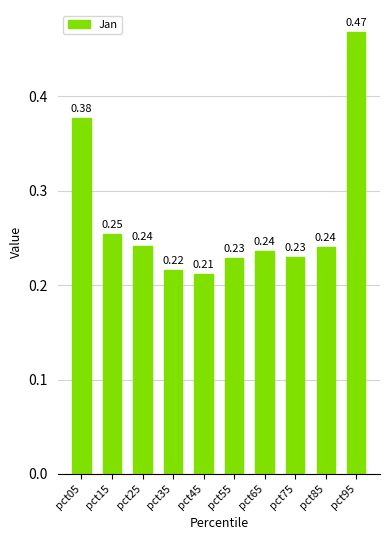

What is the sum of the values at pct95 and pct25?

0.7